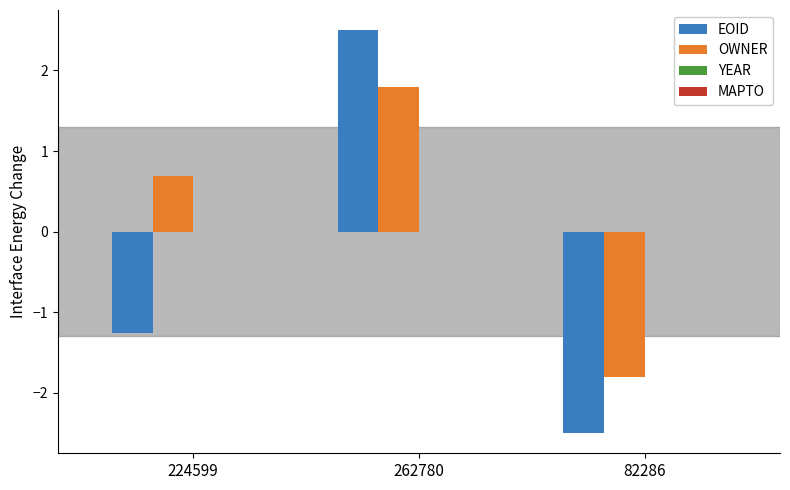

Rank the series at 82286 from lowest to highest value.

EOID, OWNER